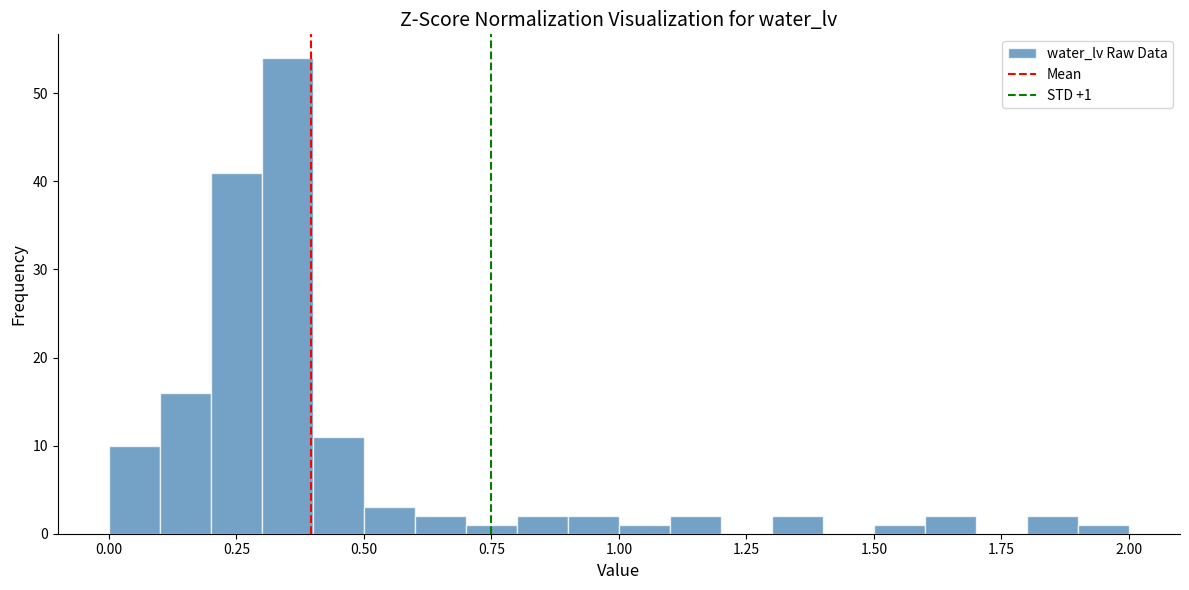

Read against the x-axis, roughly where is the centre of the tallest bar?

0.35